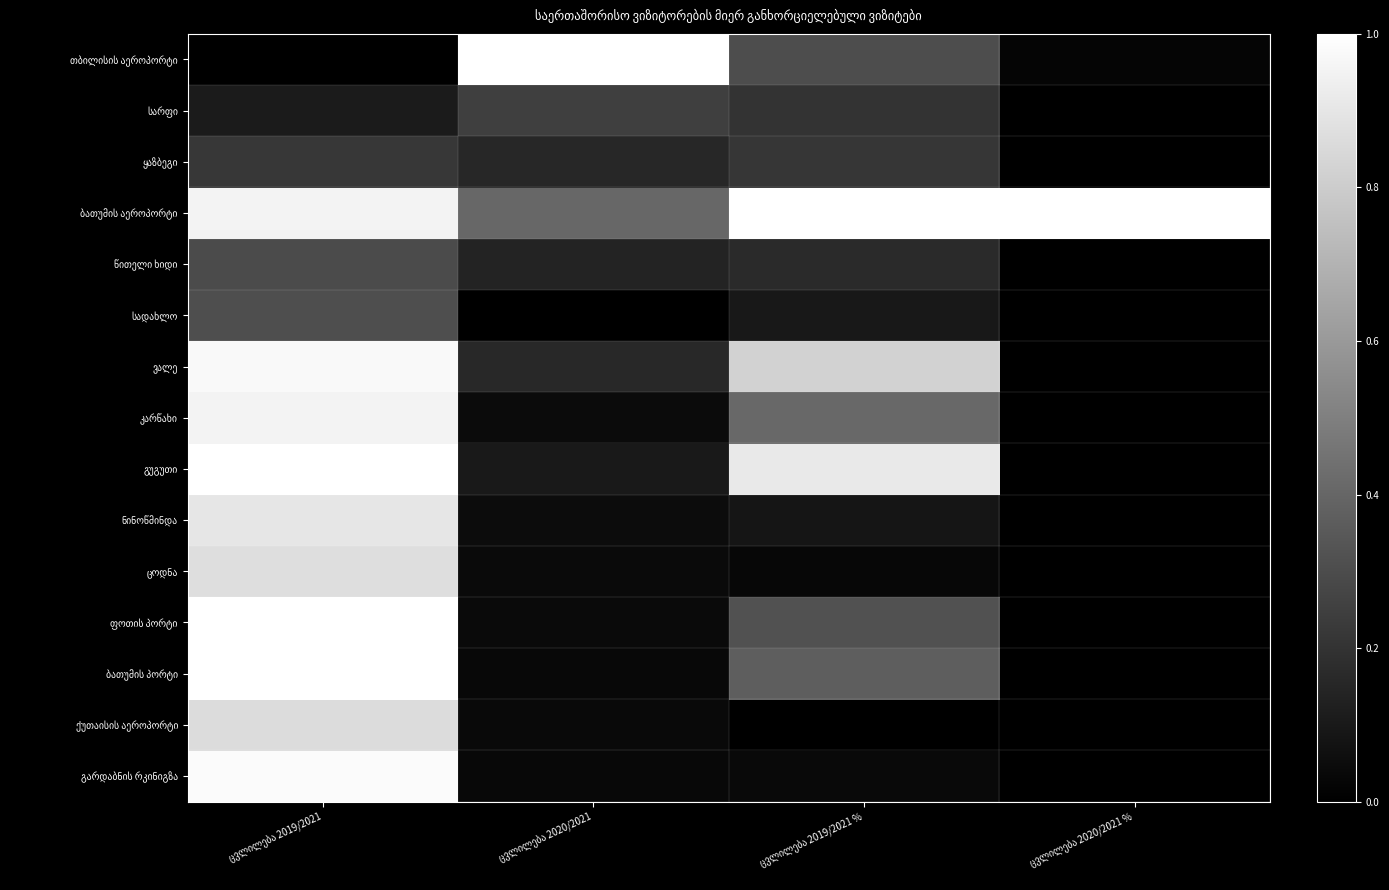

Which has a higher value, ცვლილება 2019/2021 % or ცვლილება 2020/2021 %?

ცვლილება 2019/2021 %